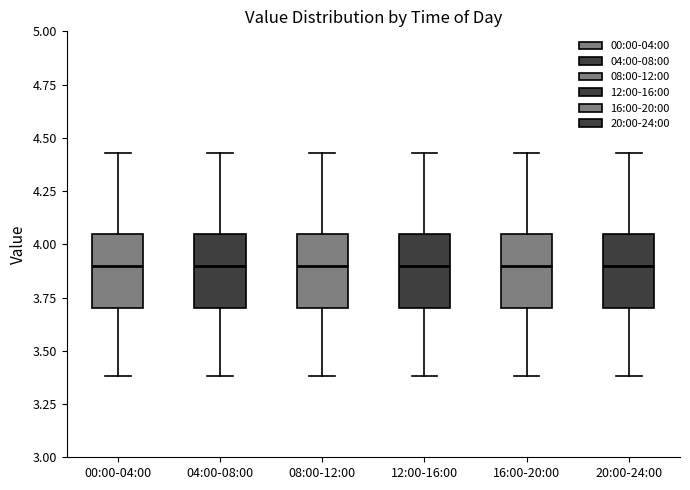

Where does the lower whisker of the box for 12:00-16:00 end on the y-axis? The values are not printed on the chart, so give them approximately, as read against the axis.

3.40